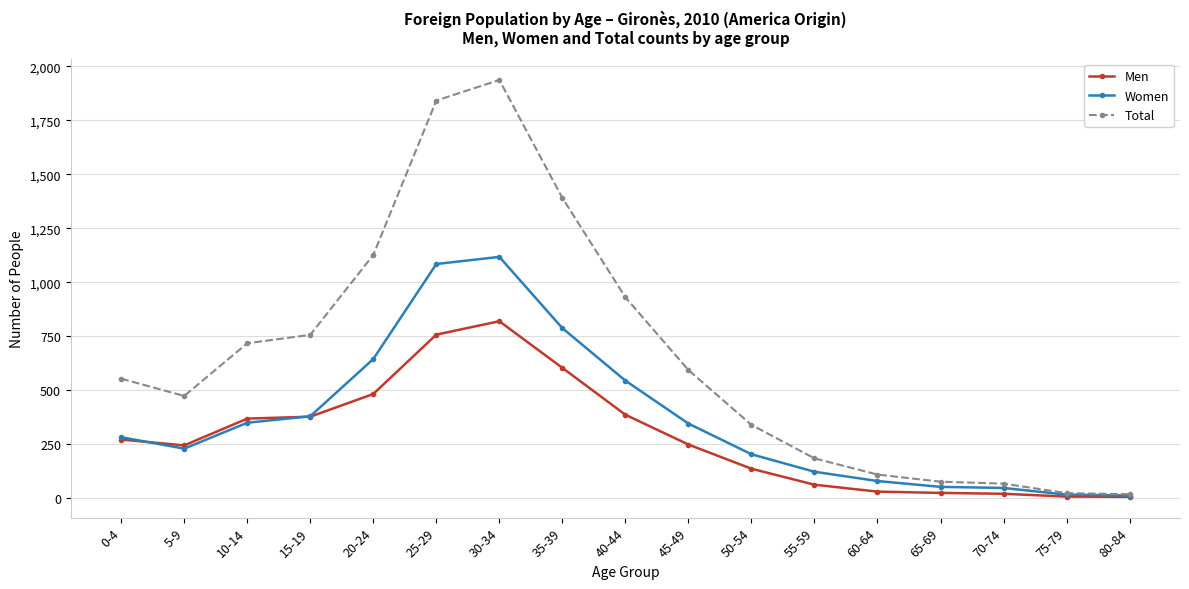

What is the average value of the Women series?

370